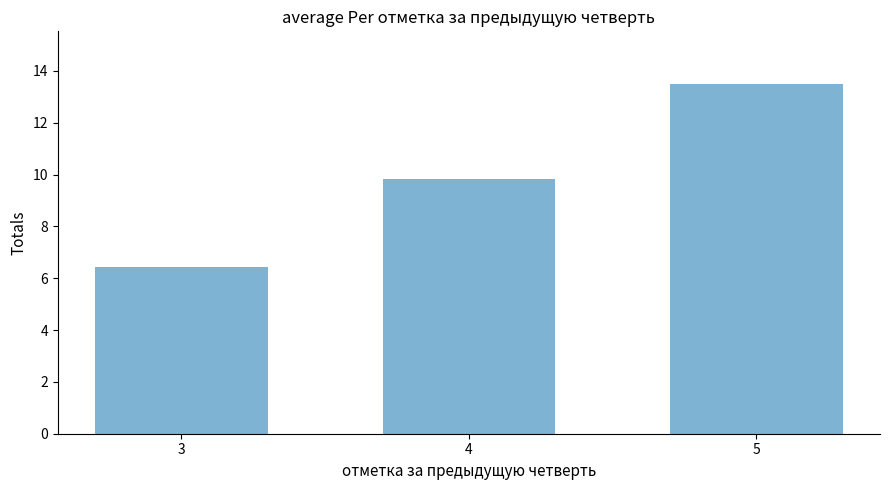

Reading left to right, transcribe all the data shown in this chart.

6.4	9.8	13.5